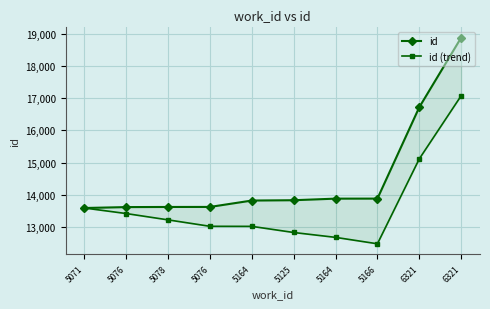

Which series has the widest spread of values?

id